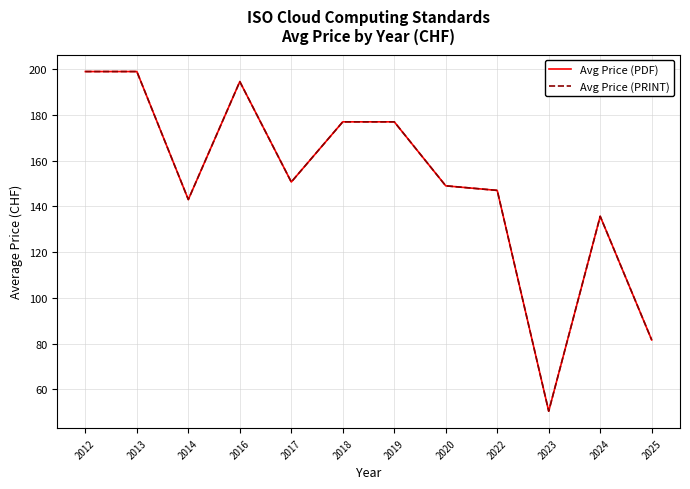

Is this an area chart (filled region under the line)?

No